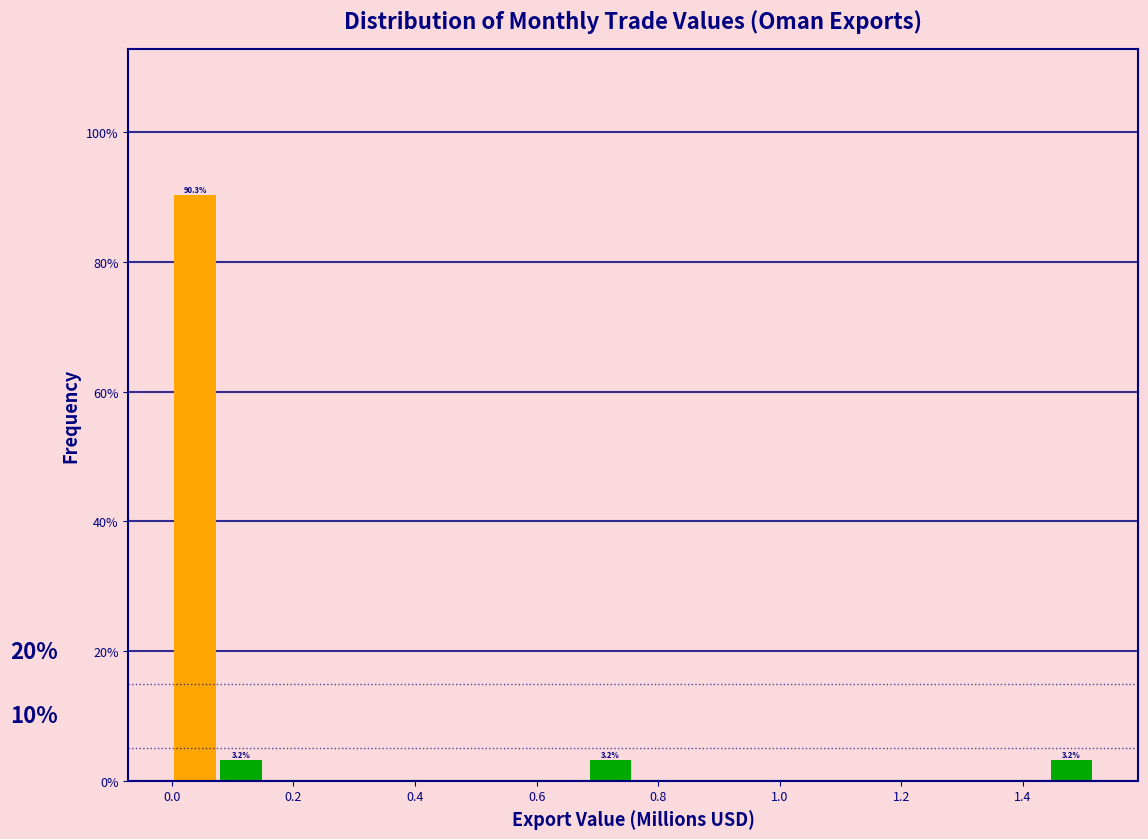

Around what value on the x-axis is the tallest bar? Give the approximate position of its centre, as read against the axis.

0.04